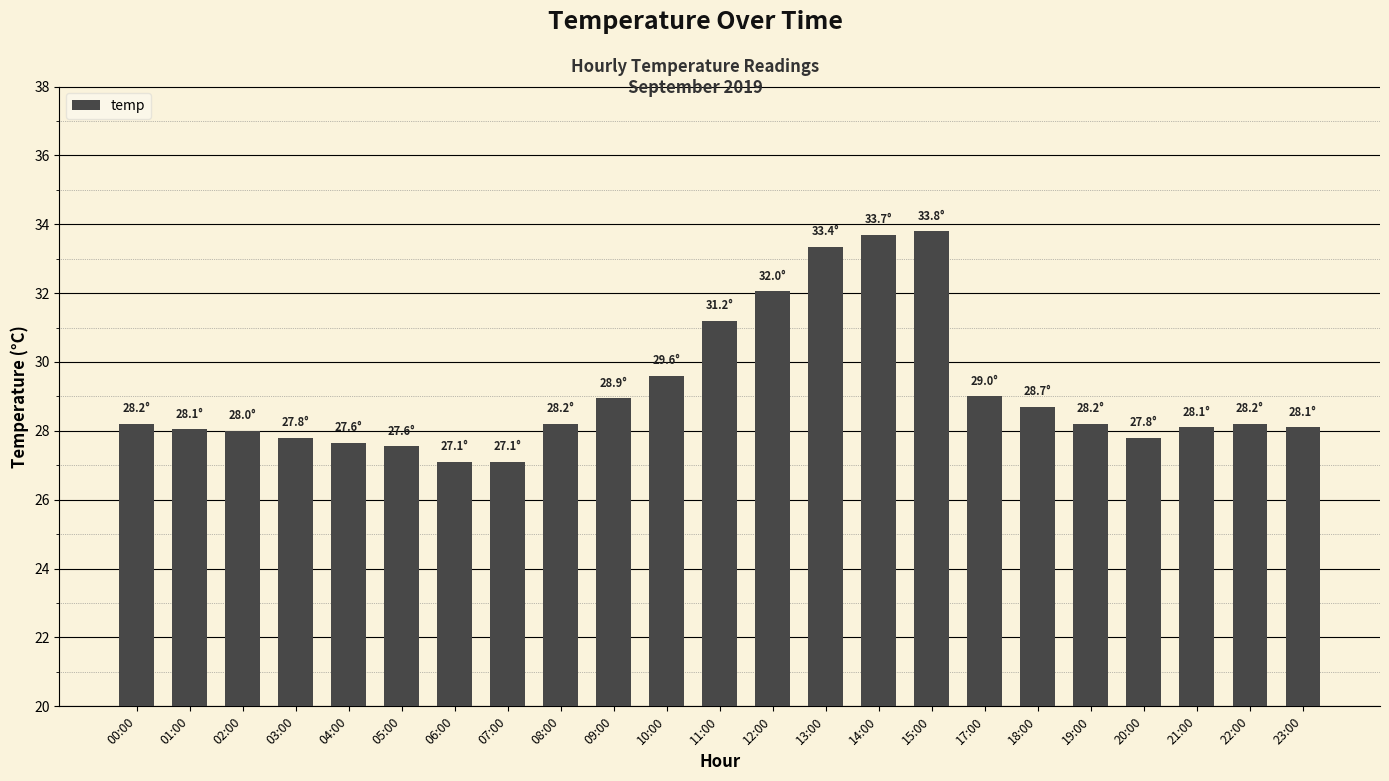

What is the smallest value displayed?

27.1